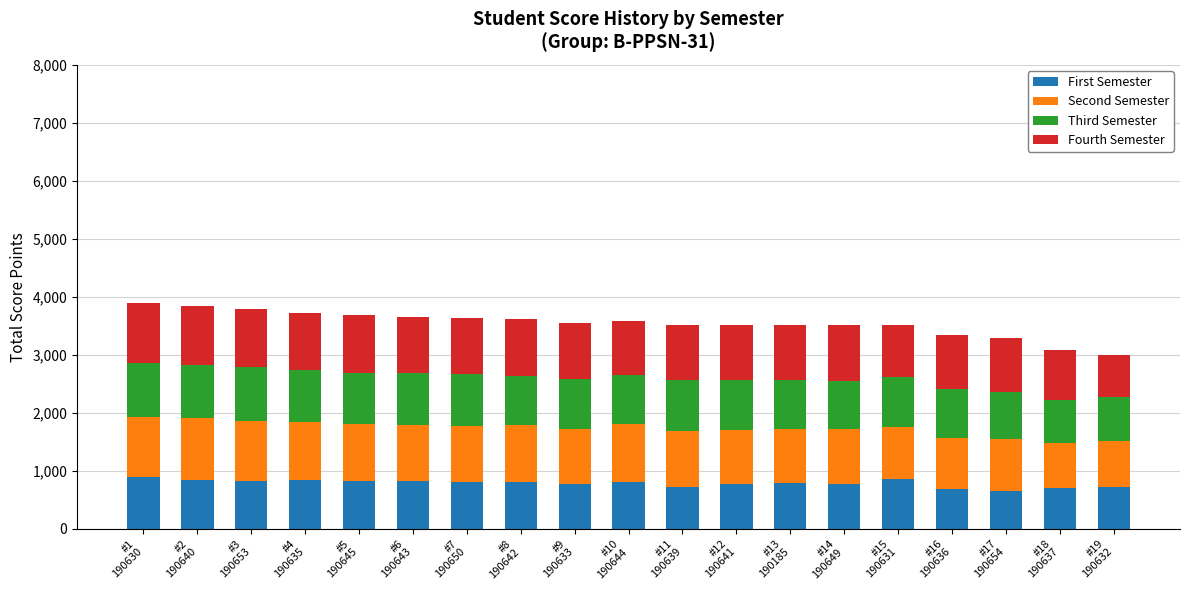

What is the difference between the maximum and minimum values in the First Semester series?

242.6